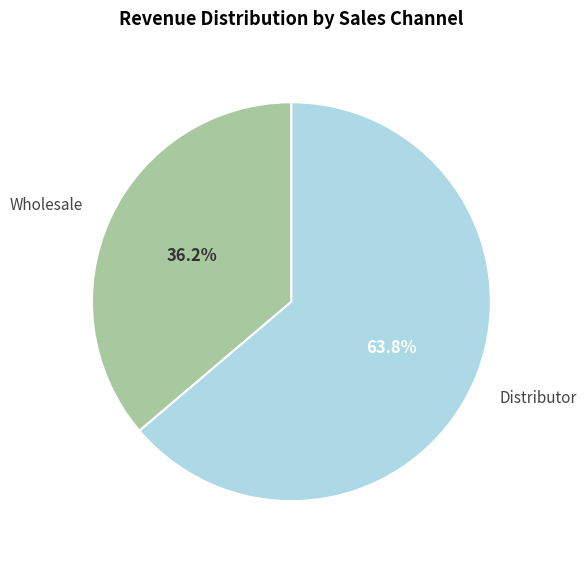

How many slices are in this pie chart?

2